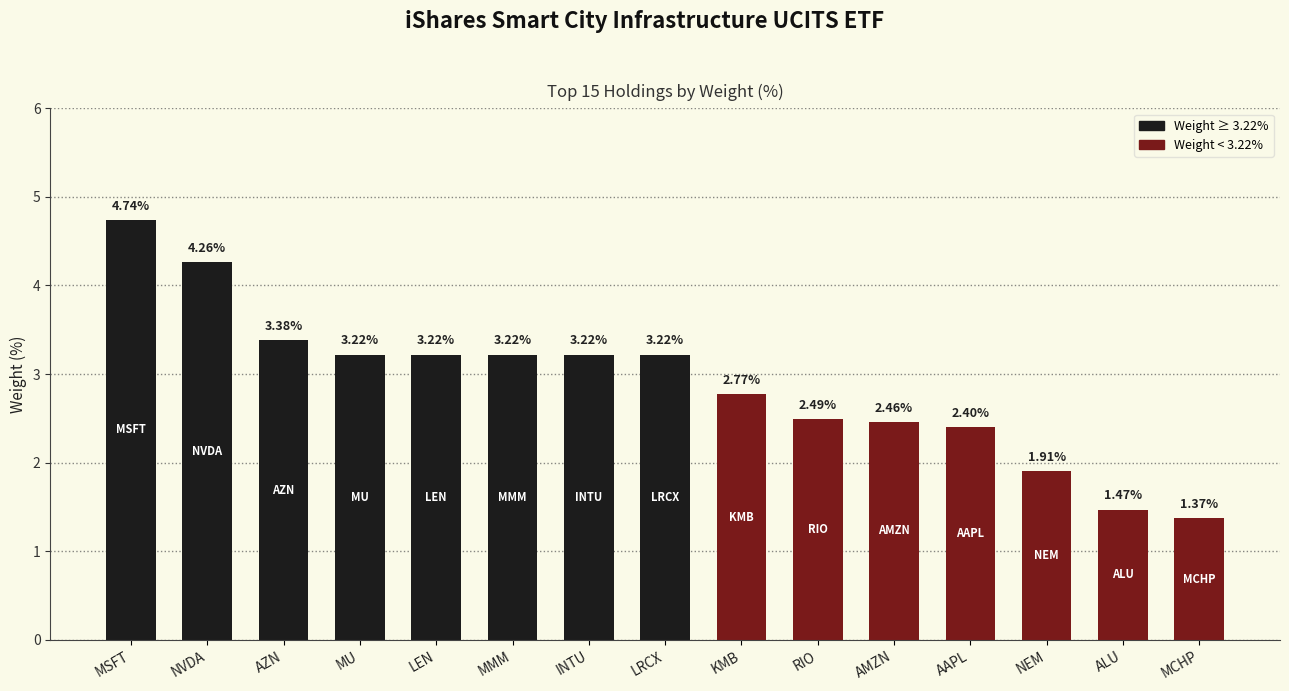

What is the label of the 4th bar from the right?

AAPL